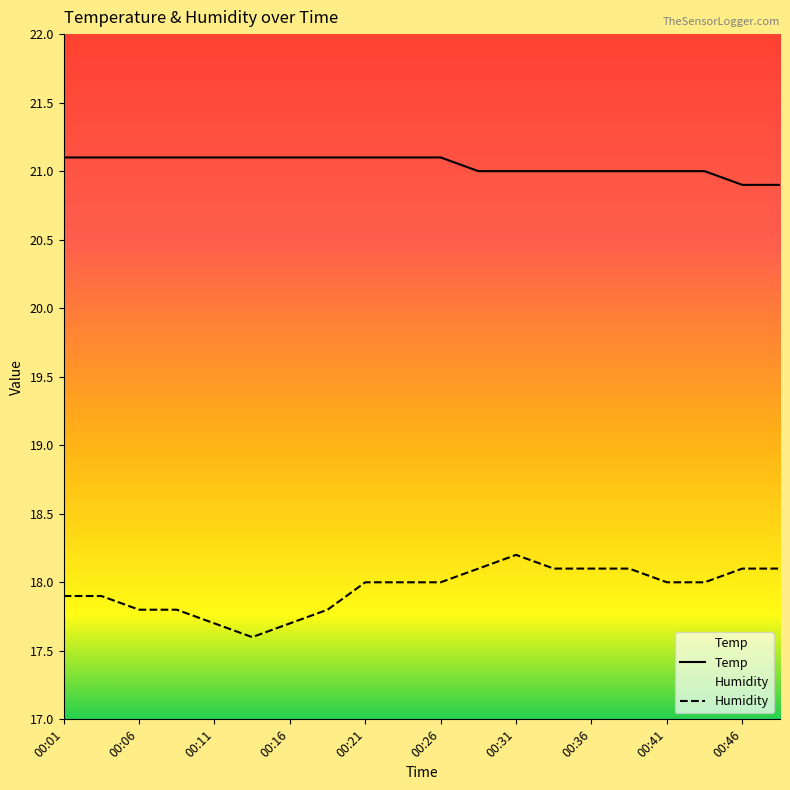

Reading left to right, list all the values displayed in this chart.

Temp: 21.1	21.1	21.1	21.1	21.1	21.1	21.1	21.1	21.1	21.1	21.1	21.0	21.0	21.0	21.0	21.0	21.0	21.0	20.9	20.9
Humidity: 17.9	17.9	17.8	17.8	17.7	17.6	17.7	17.8	18.0	18.0	18.0	18.1	18.2	18.1	18.1	18.1	18.0	18.0	18.1	18.1